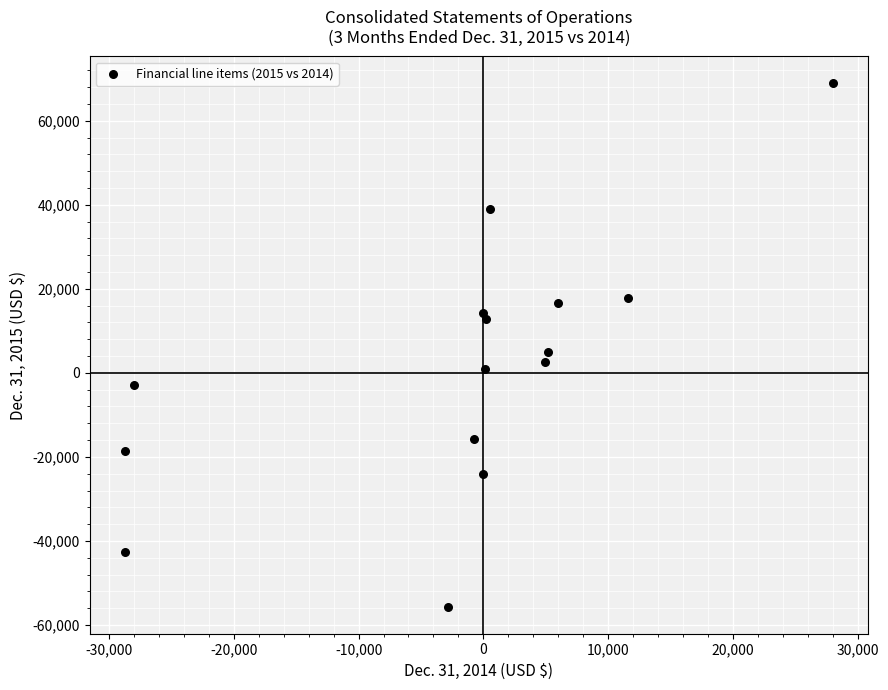

What Y value in the scatter plot is closest to 6602?

5000